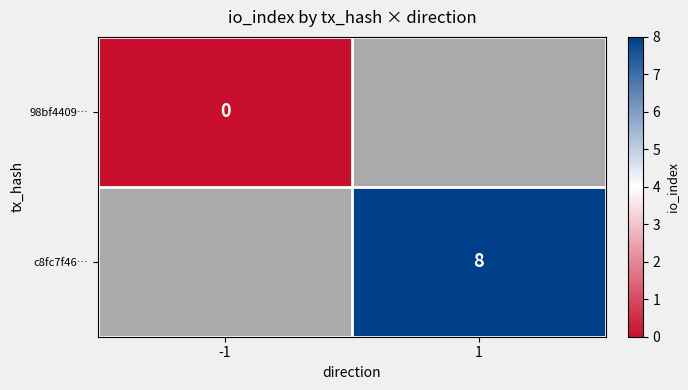

At 1, list the series in order from largest to smallest.

98bf4409…, c8fc7f46…